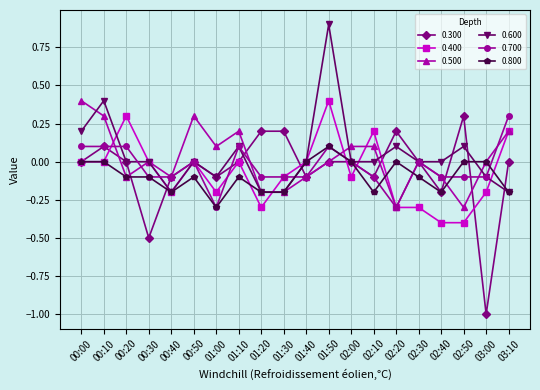

Count the number of categories in the chart.

20